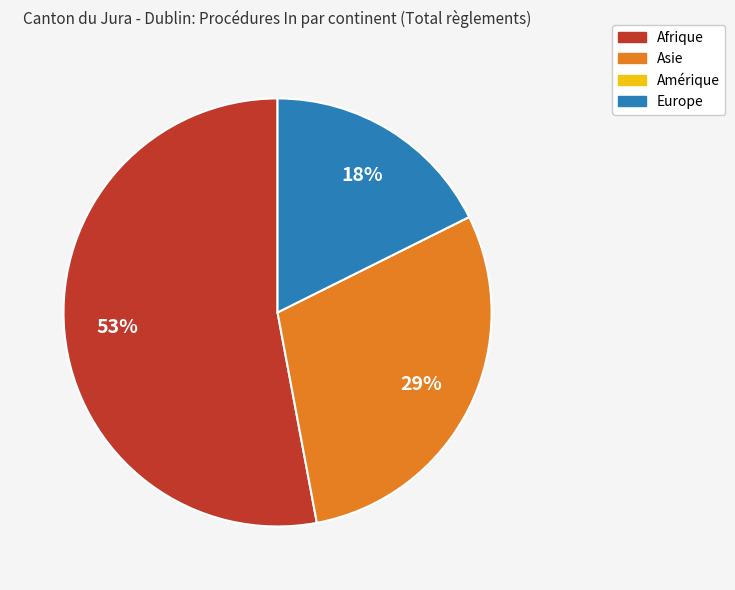

Is there a majority slice in this chart?

Yes